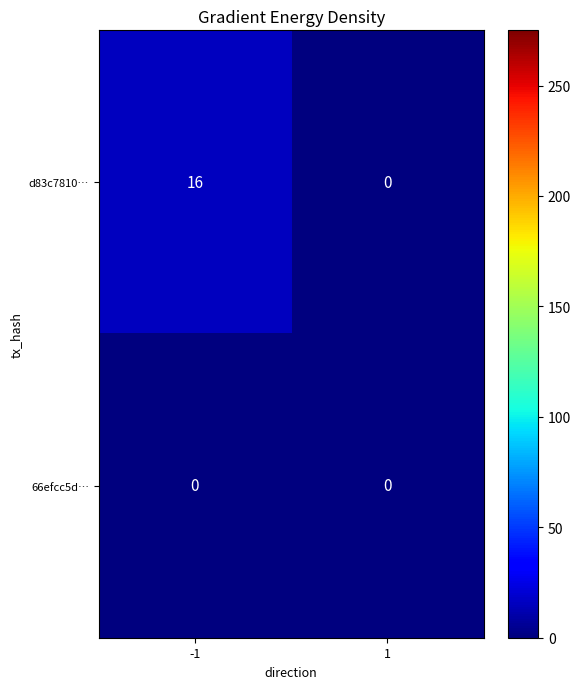

Which label corresponds to the largest value in the chart?

-1